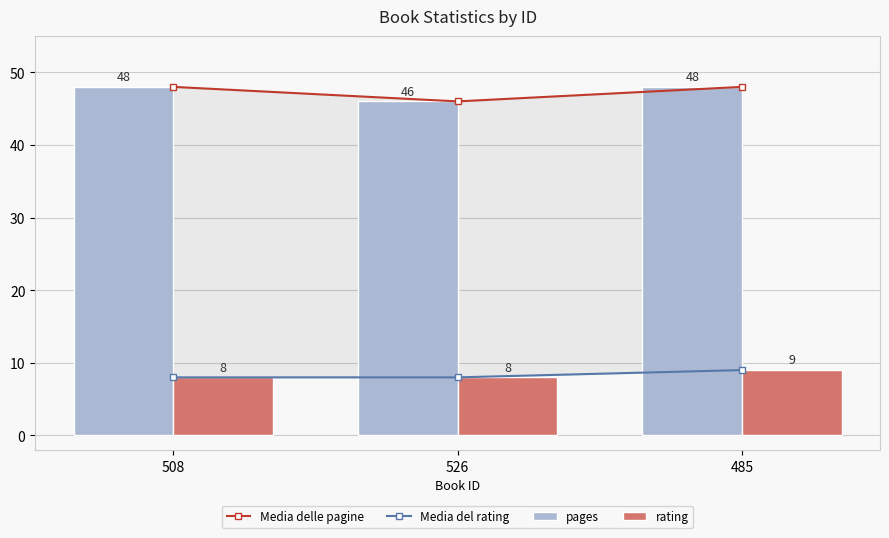

How many Media del rating values are between 8 and 9?

3